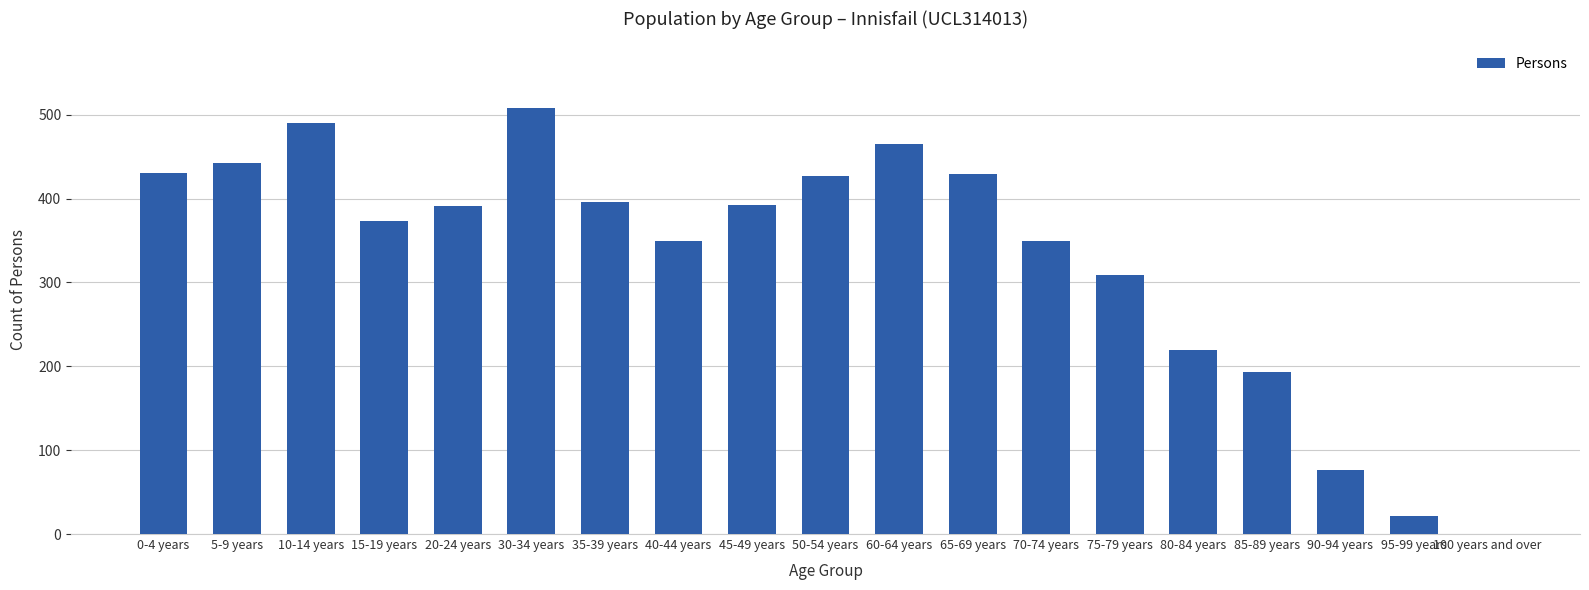

What is the maximum value shown in the chart?

508